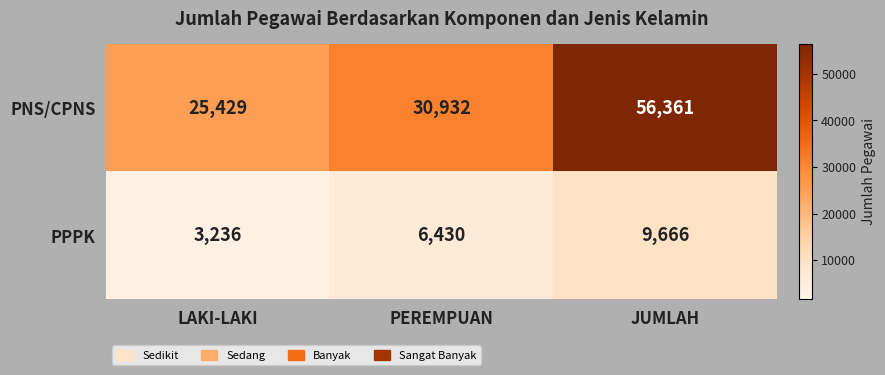

Reading right to left, what are all the values shown in this chart?

PNS/CPNS: 56361	30932	25429
PPPK: 9666	6430	3236